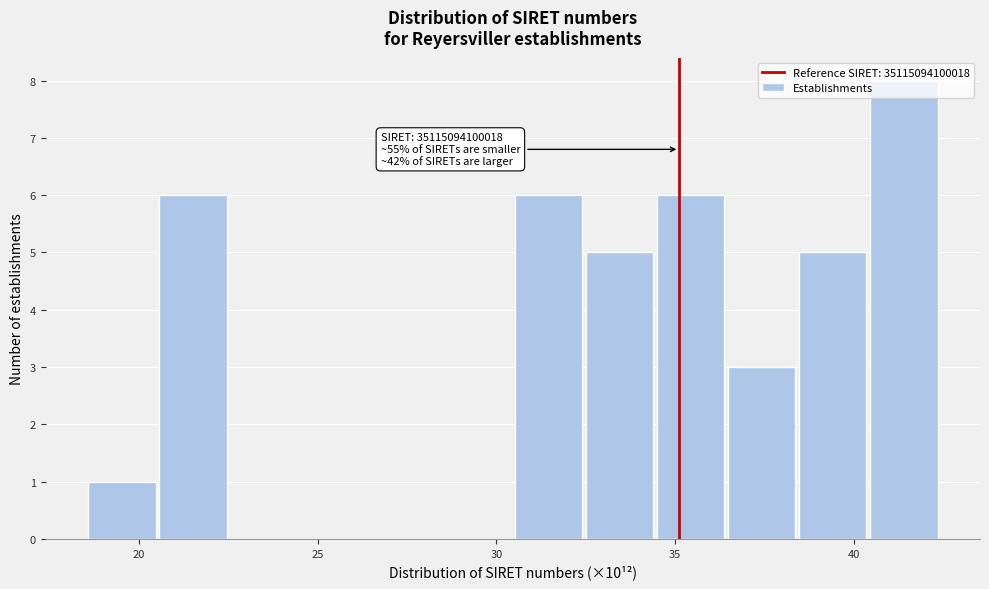

Around what value on the x-axis is the tallest bar? Give the approximate position of its centre, as read against the axis.

41.5